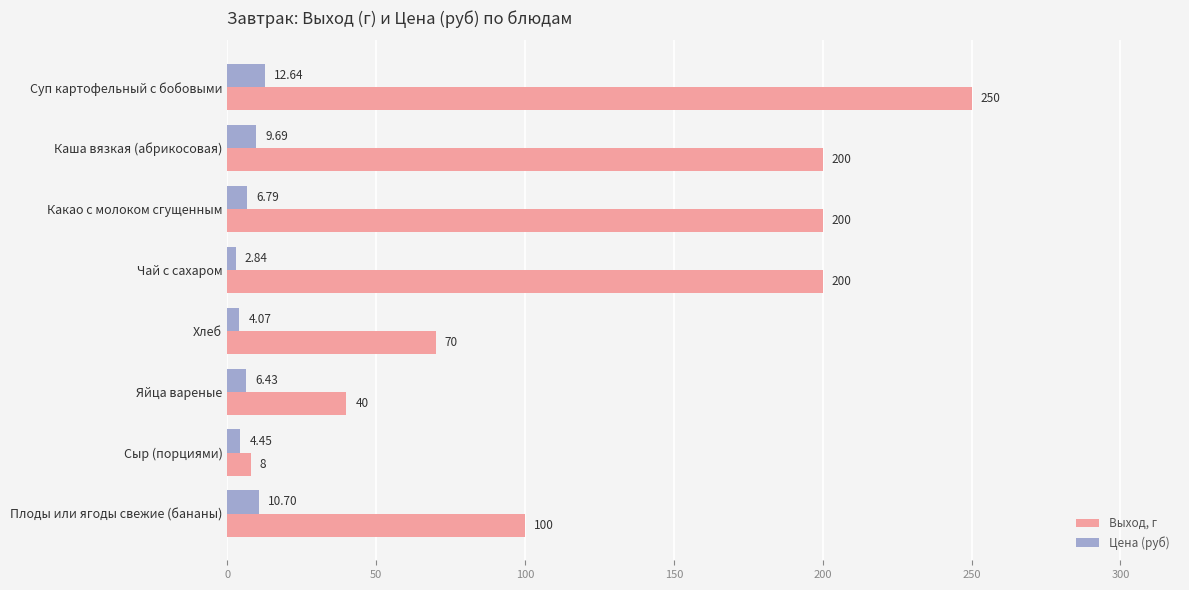

Where is Выход, г nearest to the value 129?

Плоды или ягоды свежие (бананы)